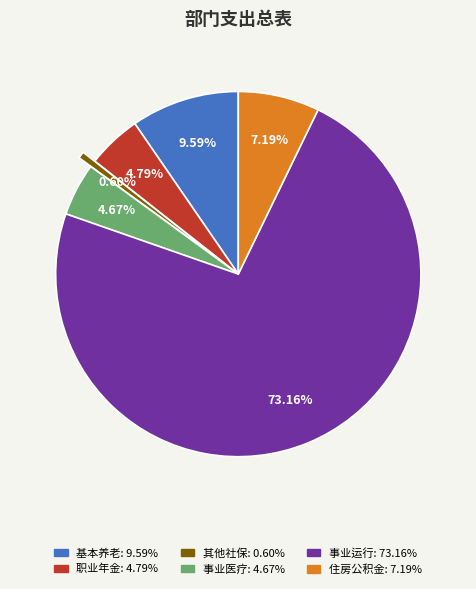

Does any single category account for the majority?

Yes